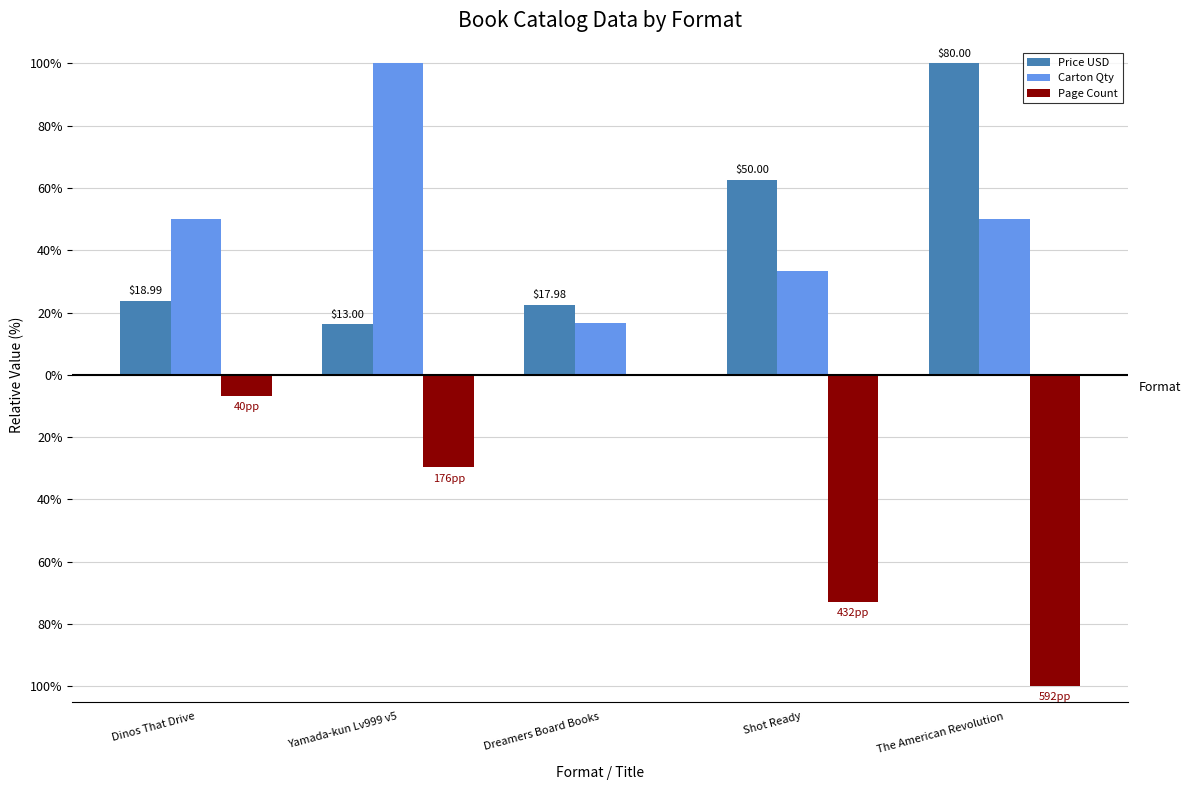

At which label does Carton Qty first exceed 50?

Yamada-kun Lv999 v5